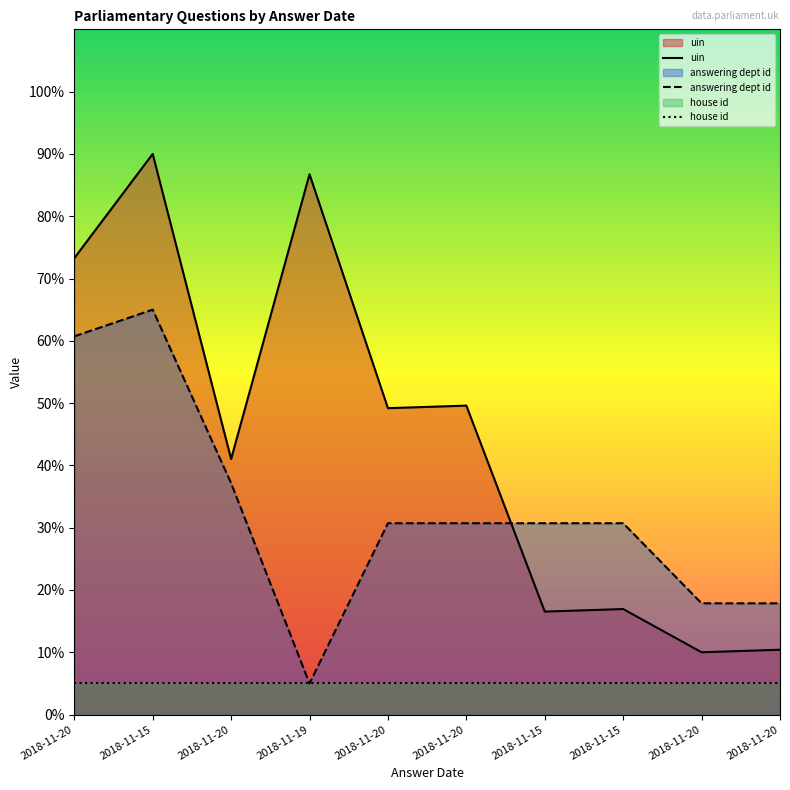

True or false: answering dept id has a value of 13.7 at 2018-11-20.

False